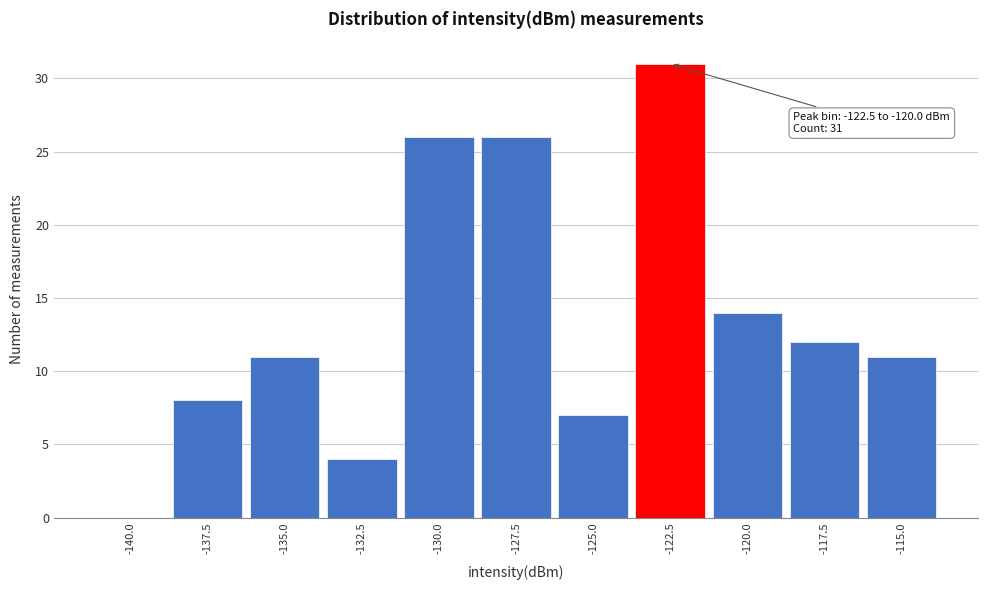

Reading right to left, list all the values displayed in this chart.

-115.0=11	-117.5=12	-120.0=14	-122.5=31	-125.0=7	-127.5=26	-130.0=26	-132.5=4	-135.0=11	-137.5=8	-140.0=0